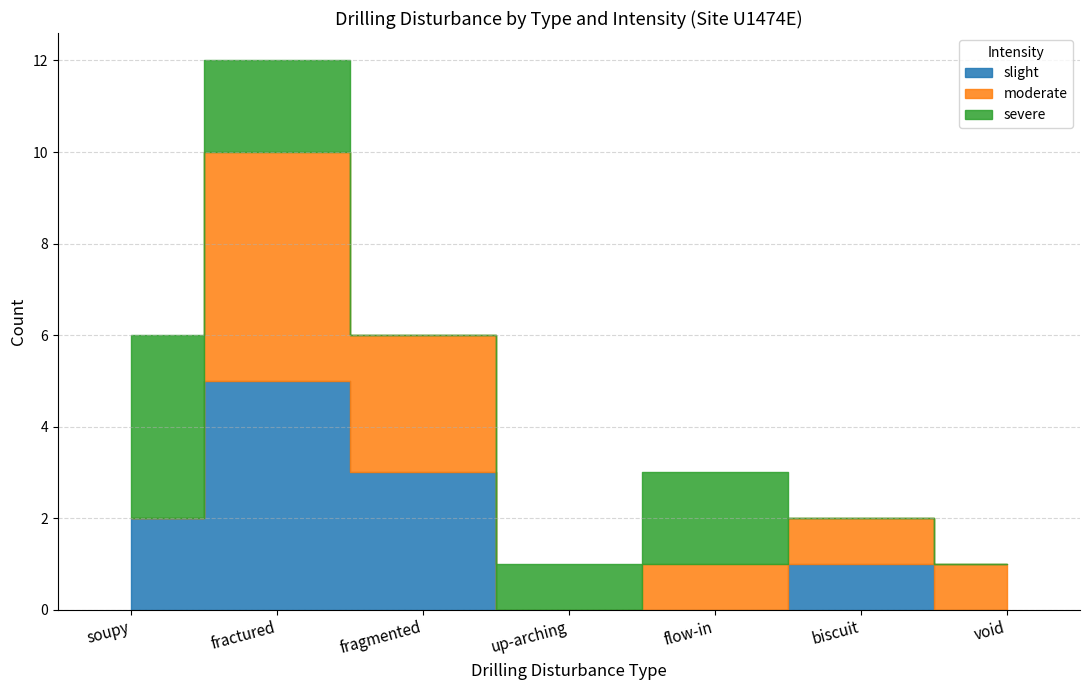

Between fragmented and flow-in, which series saw the biggest shift?

slight